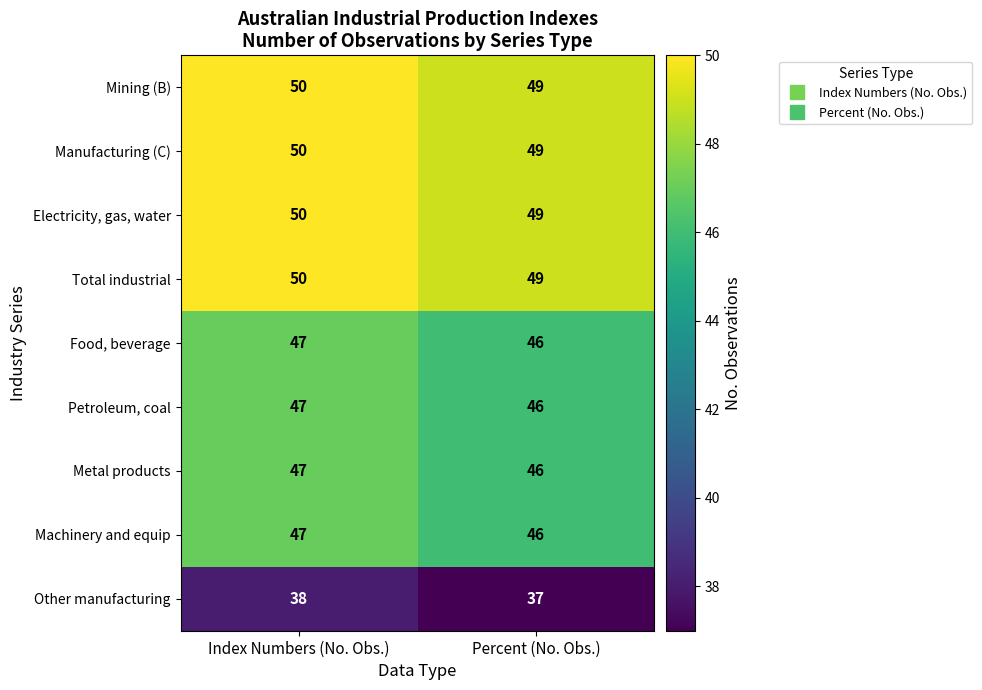

What is the sum of the Machinery and equip values at Index Numbers (No. Obs.) and Percent (No. Obs.)?

93